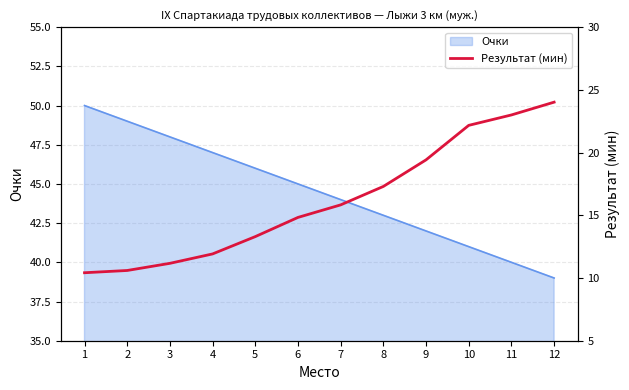

True or false: Очки has a value of 11 at 3.

False